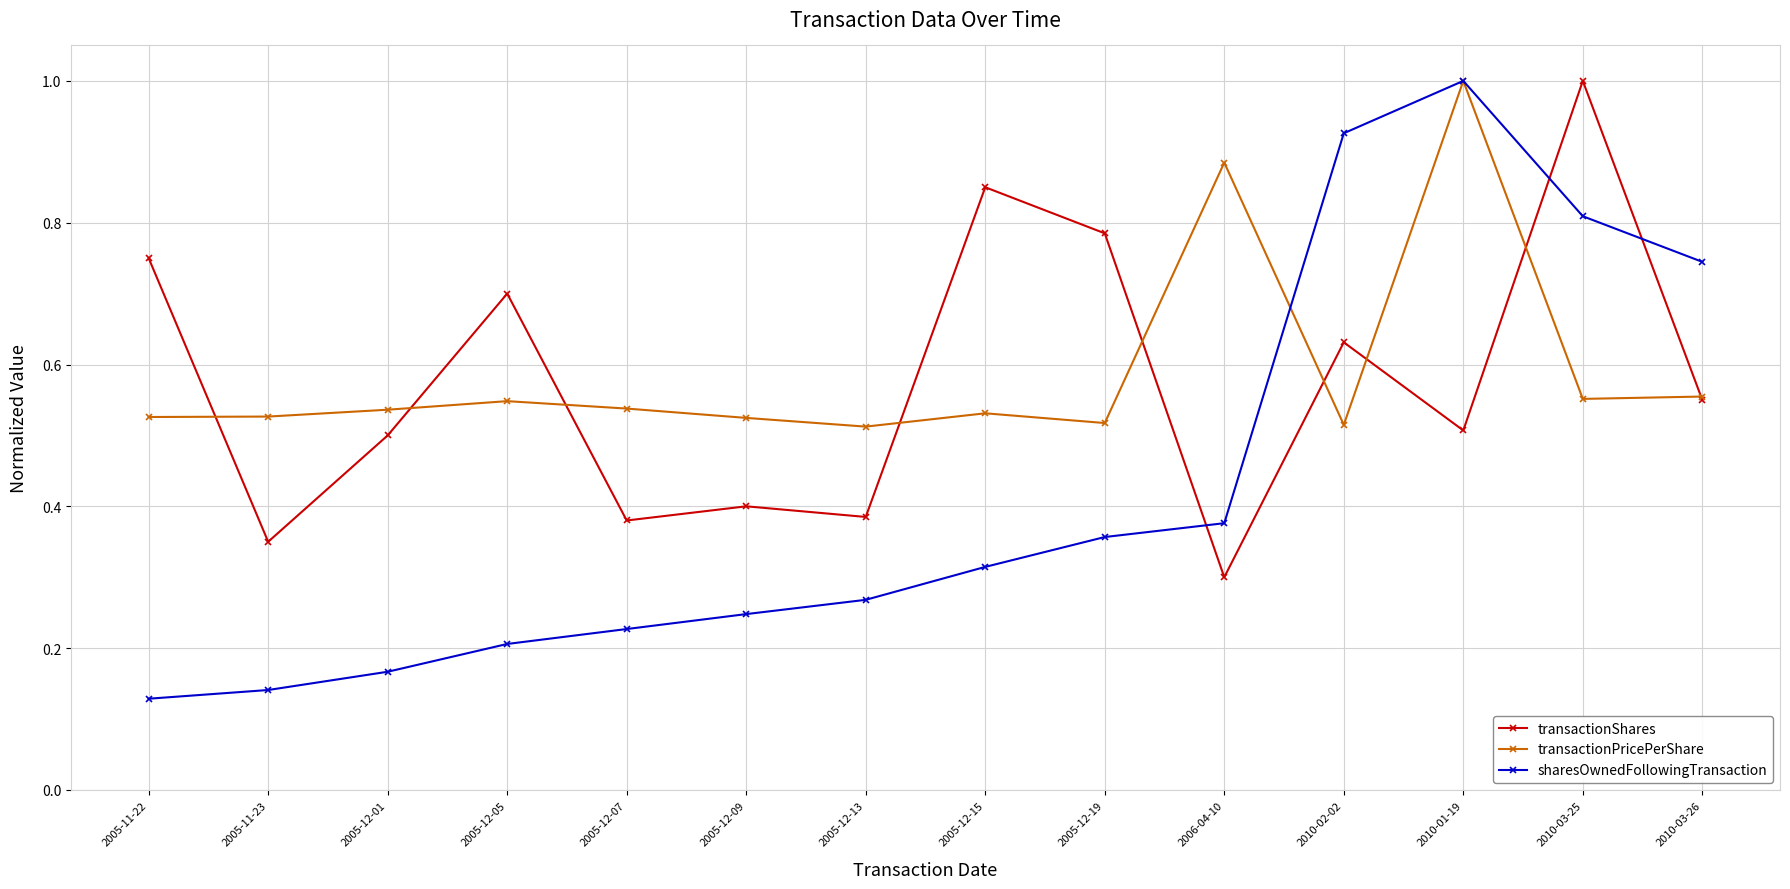

What is the greatest value displayed?

1.0